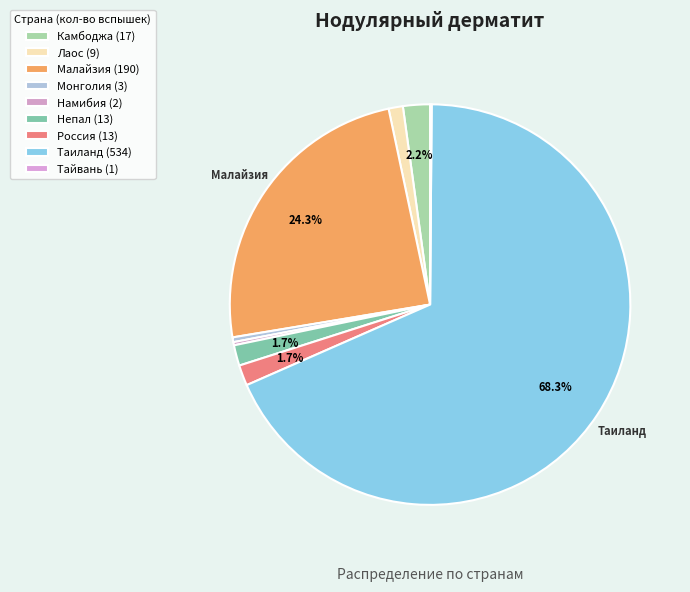

Which category has the smallest portion of the pie?

Тайвань